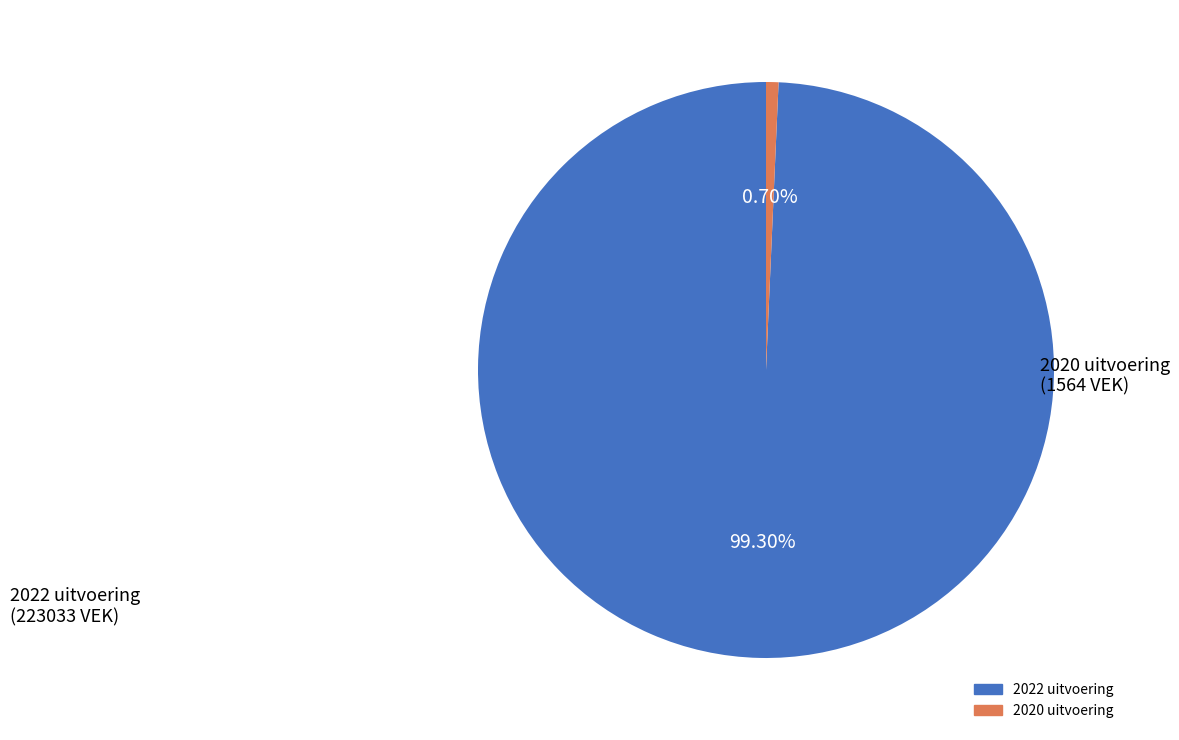

What is the ratio of the value at 2022 uitvoering to the value at 2020 uitvoering?

142.6